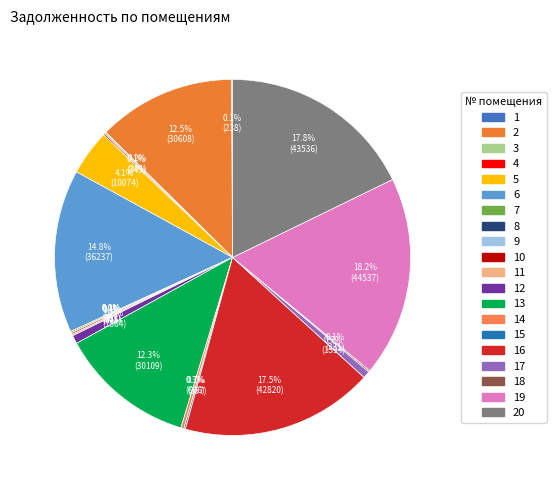

How many segments does this pie chart have?

20